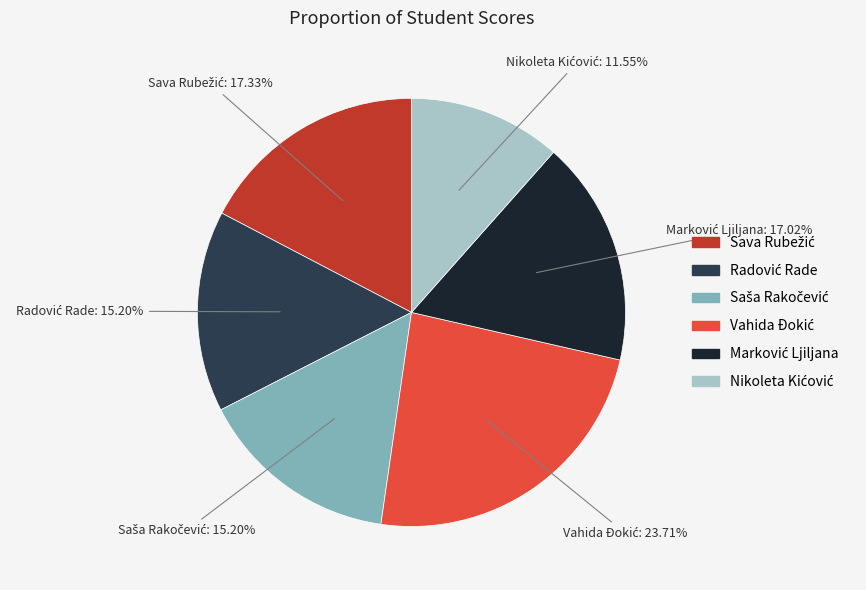

Does any single category account for the majority?

No